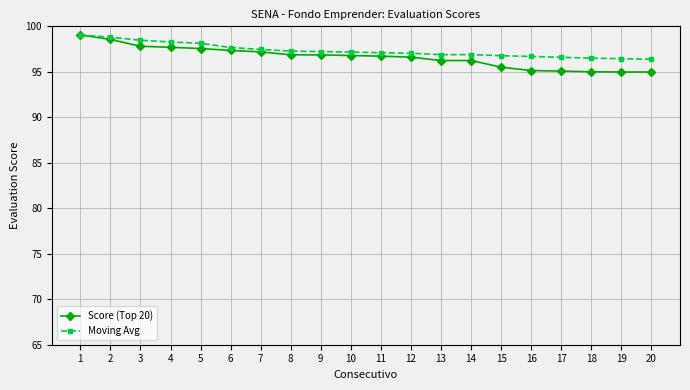

What is the average value of the Score (Top 20) series?

96.6